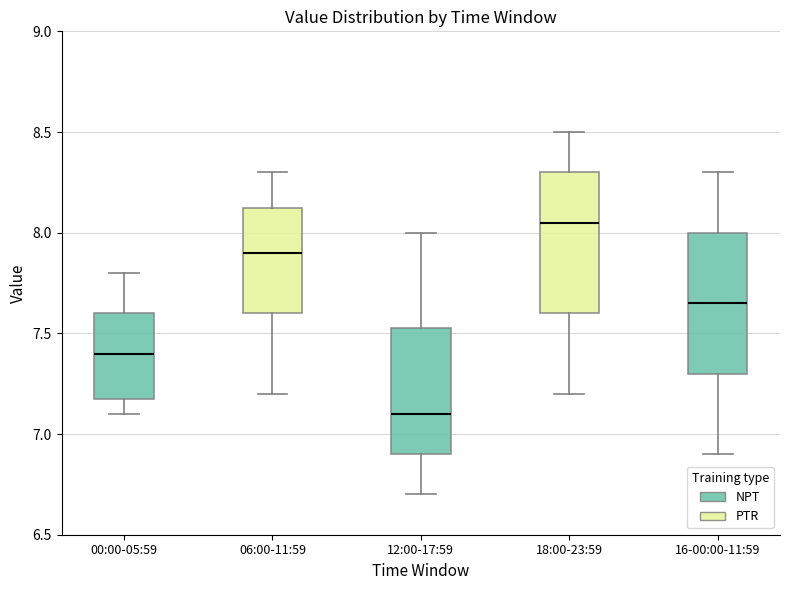

Reading left to right, read every box against the y-axis: the position of its median line, the range the box covers, and the ends of its whiskers. The values are not printed on the chart, so give them approximately, as read against the axis.

00:00-05:59: median 7.40, box 7.20 to 7.60, whiskers 7.10 to 7.80
06:00-11:59: median 7.90, box 7.60 to 8.15, whiskers 7.20 to 8.30
12:00-17:59: median 7.10, box 6.90 to 7.55, whiskers 6.70 to 8.00
18:00-23:59: median 8.05, box 7.60 to 8.30, whiskers 7.20 to 8.50
16-00:00-11:59: median 7.65, box 7.30 to 8.00, whiskers 6.90 to 8.30